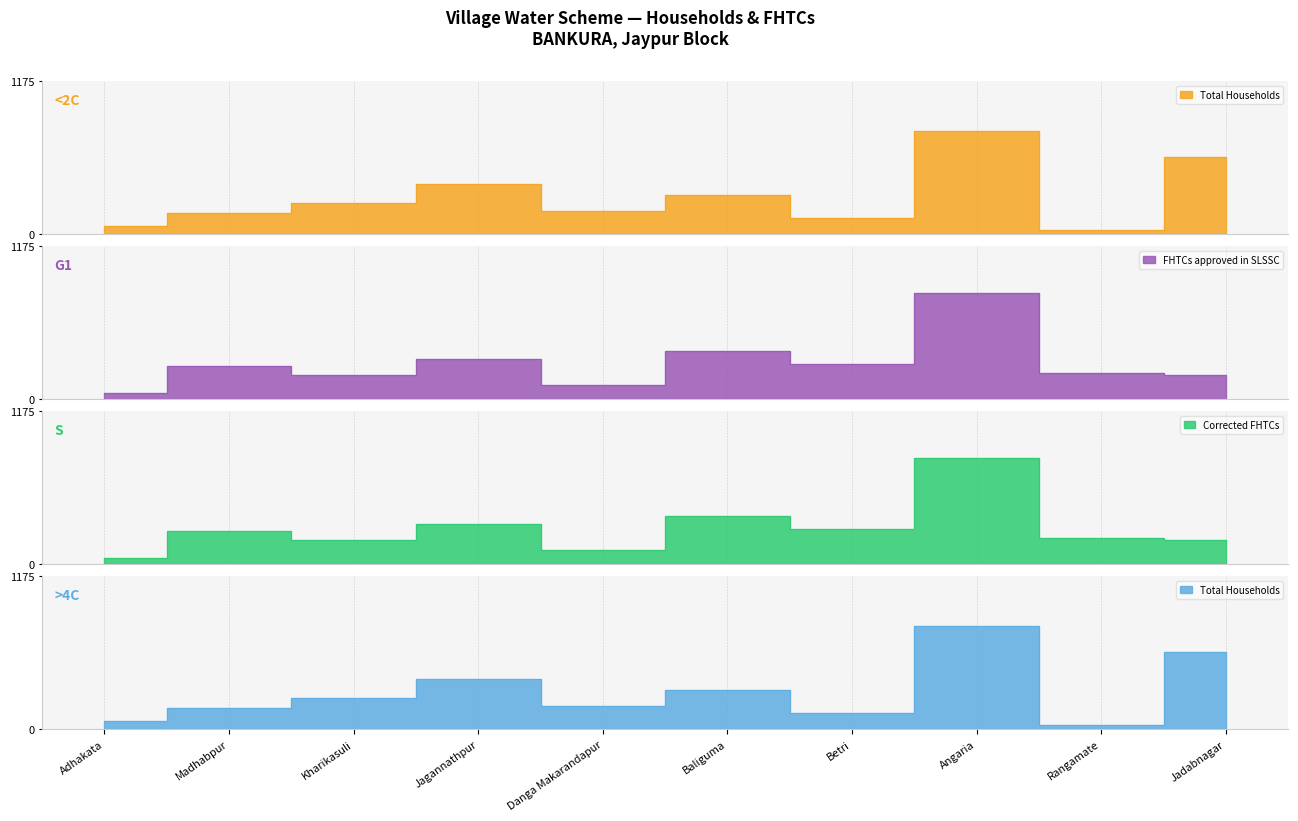

Where is FHTCs approved in SLSSC nearest to the value 430?

Baliguma